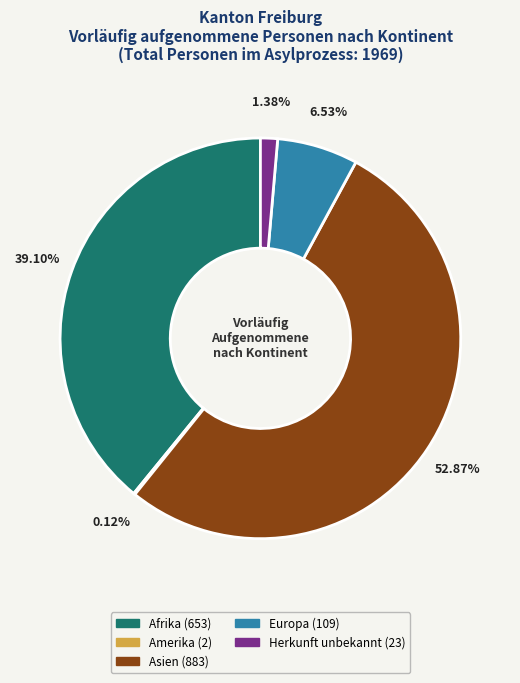

Does Asien account for over 50% of the chart?

Yes